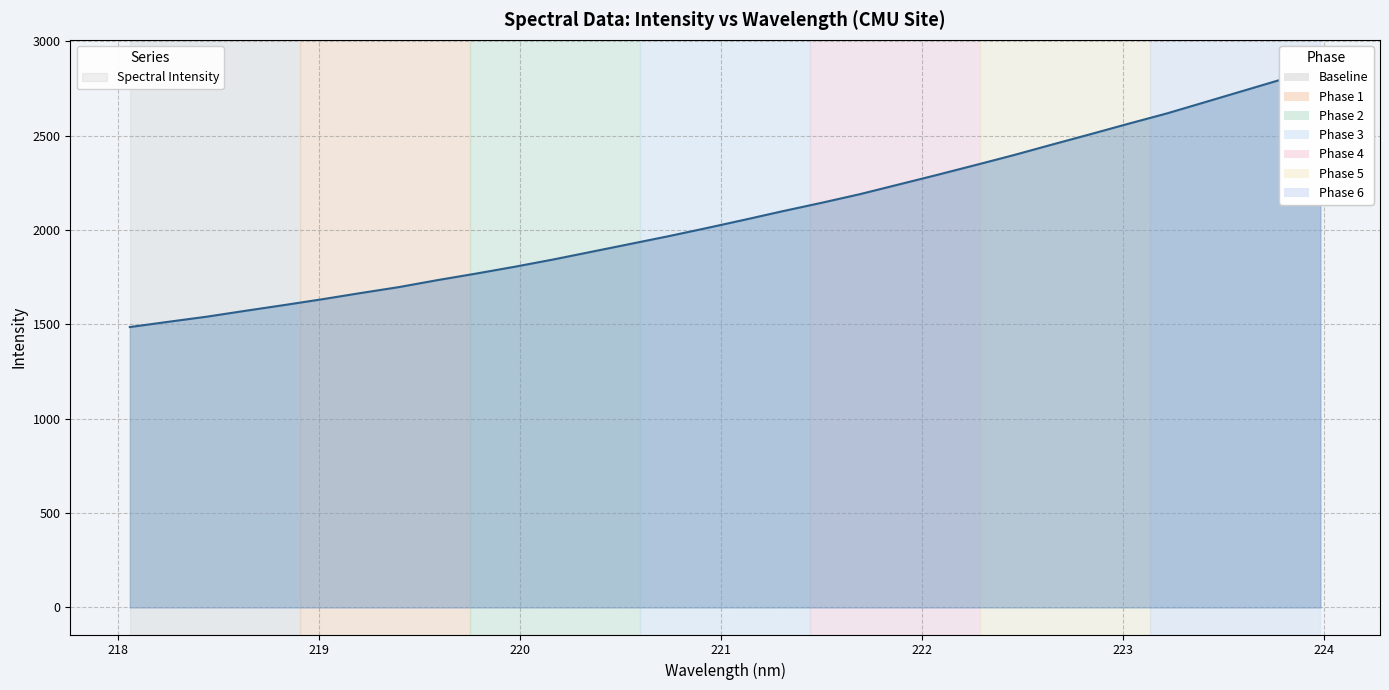

At which label is the value closest to 2175?

221.6902